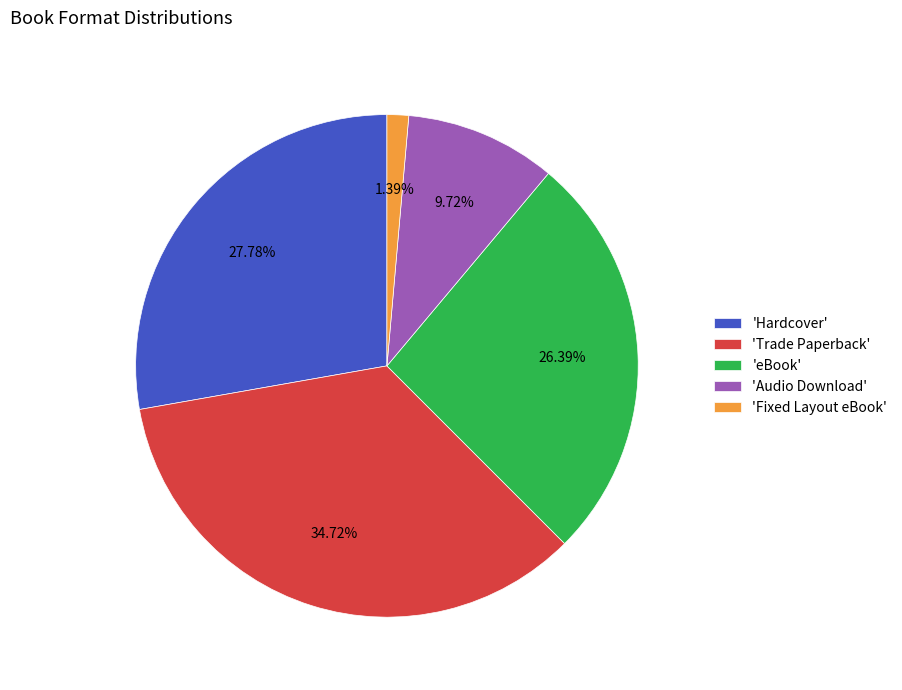

Which has a higher value, 'Fixed Layout eBook' or 'Trade Paperback'?

'Trade Paperback'